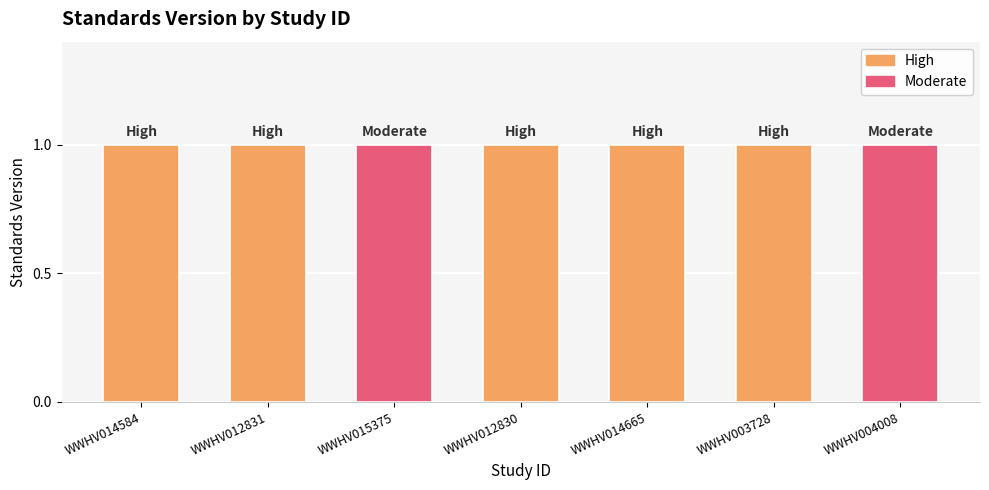

Which series has the largest total across all categories?

High